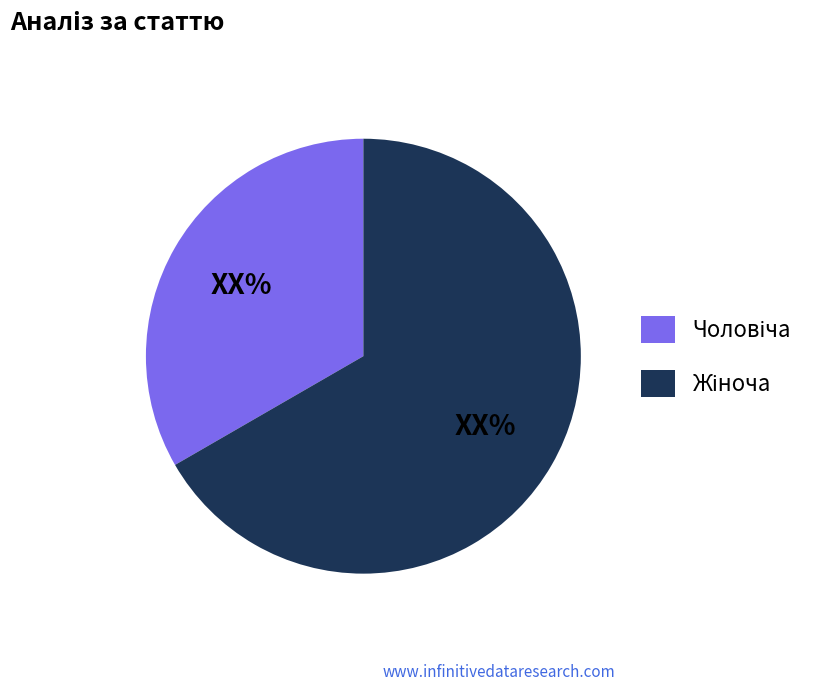

Does any single category account for the majority?

Yes